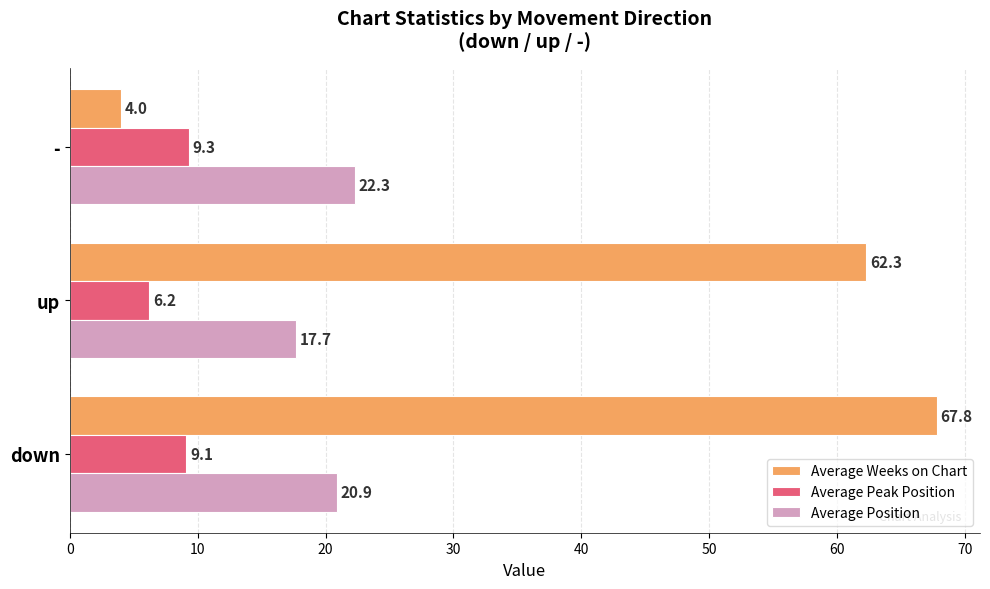

What are all the series names shown in the legend?

Average Weeks on Chart, Average Peak Position, Average Position